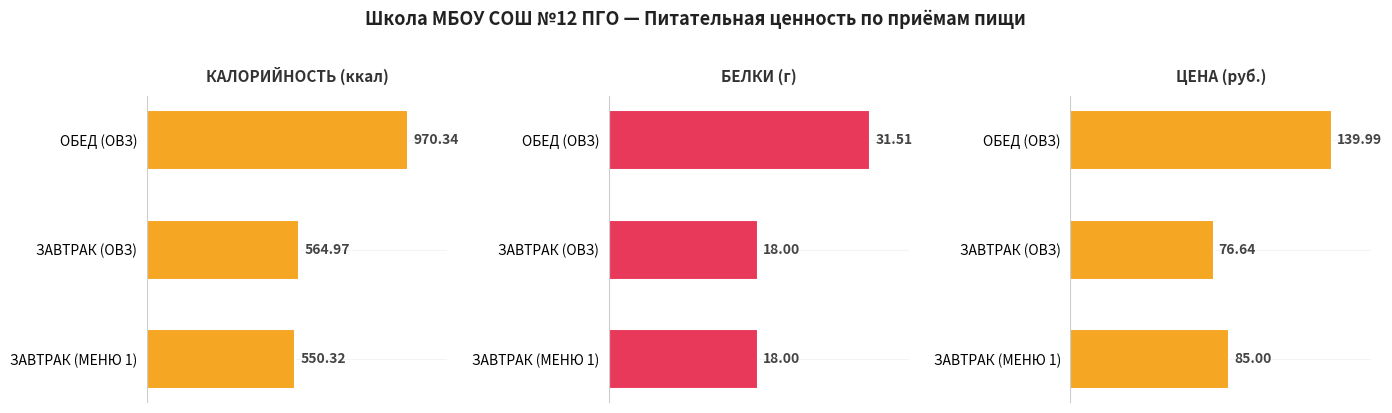

What is the difference between the maximum and minimum values in the КАЛОРИЙНОСТЬ (ккал) series?

420.0